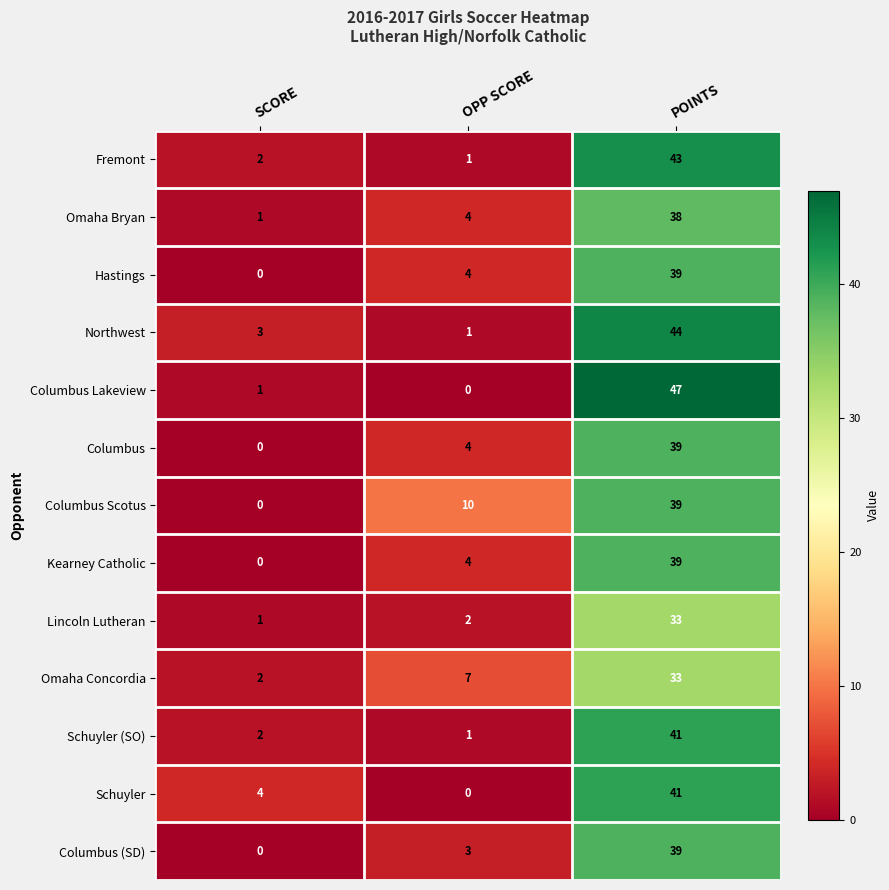

Which label corresponds to the largest value in the chart?

POINTS